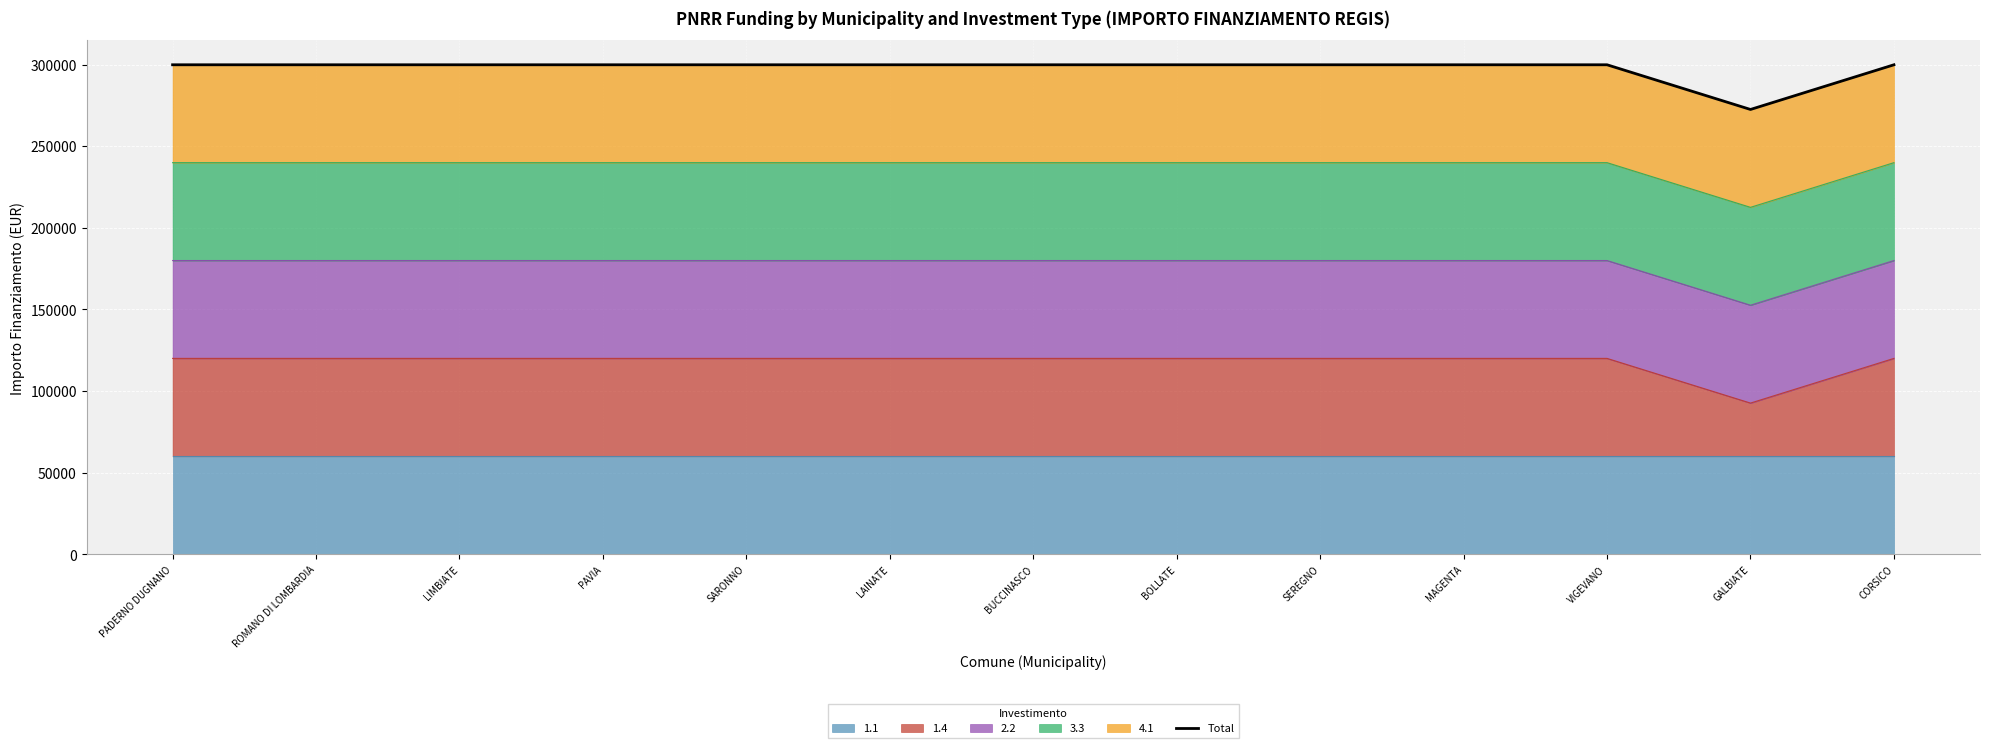

The chart shows a value of 299830 at LAINATE. True or false?

True